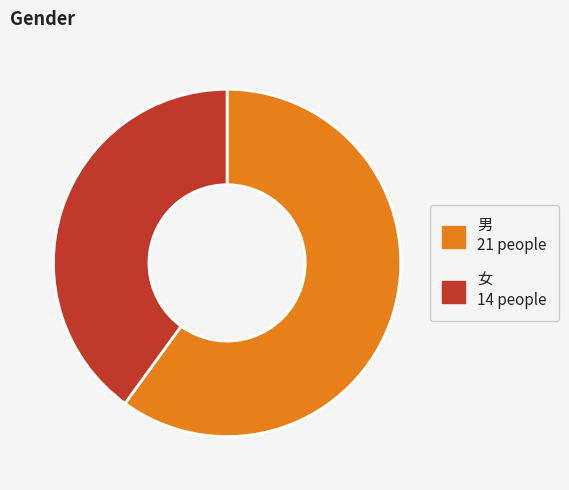

How many slices are in this pie chart?

2